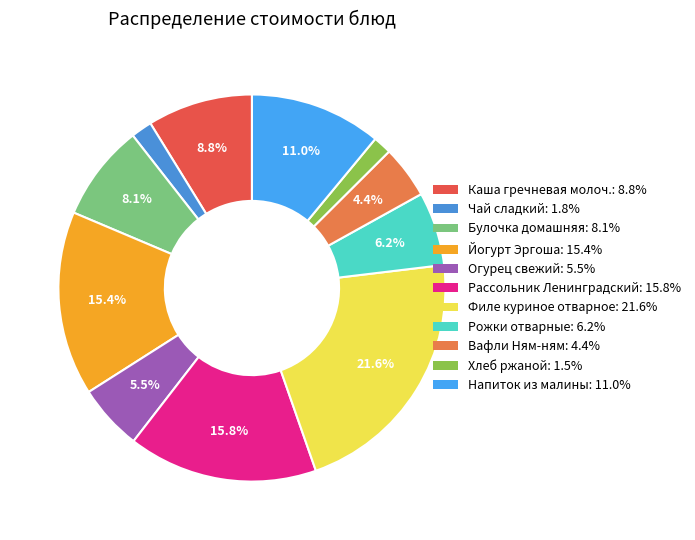

Is it true that Булочка домашняя is 14% of the pie?

False